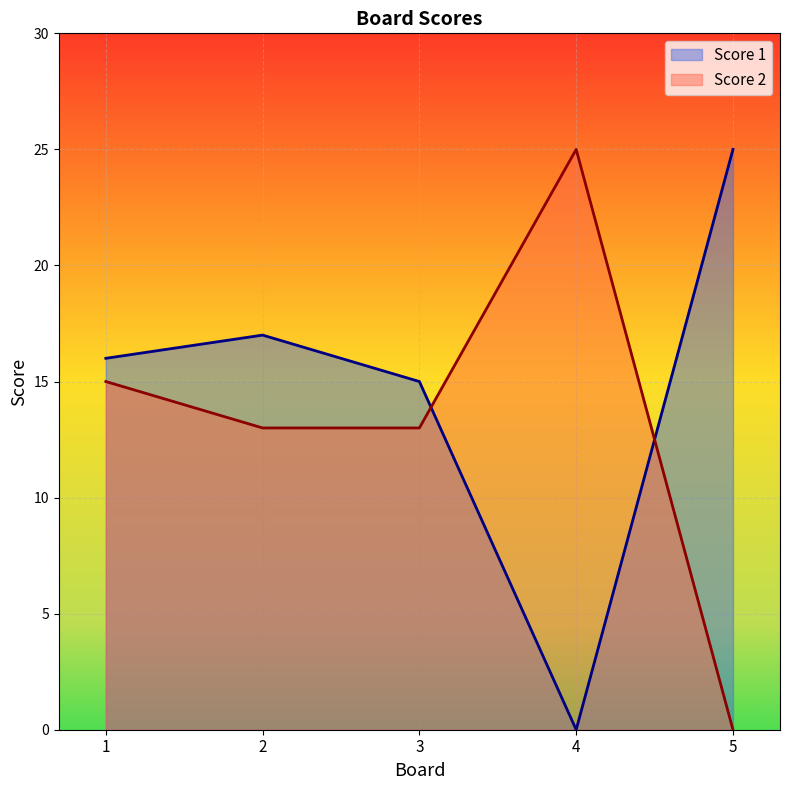

Where do Score 1 and Score 2 first cross each other?

3 and 4